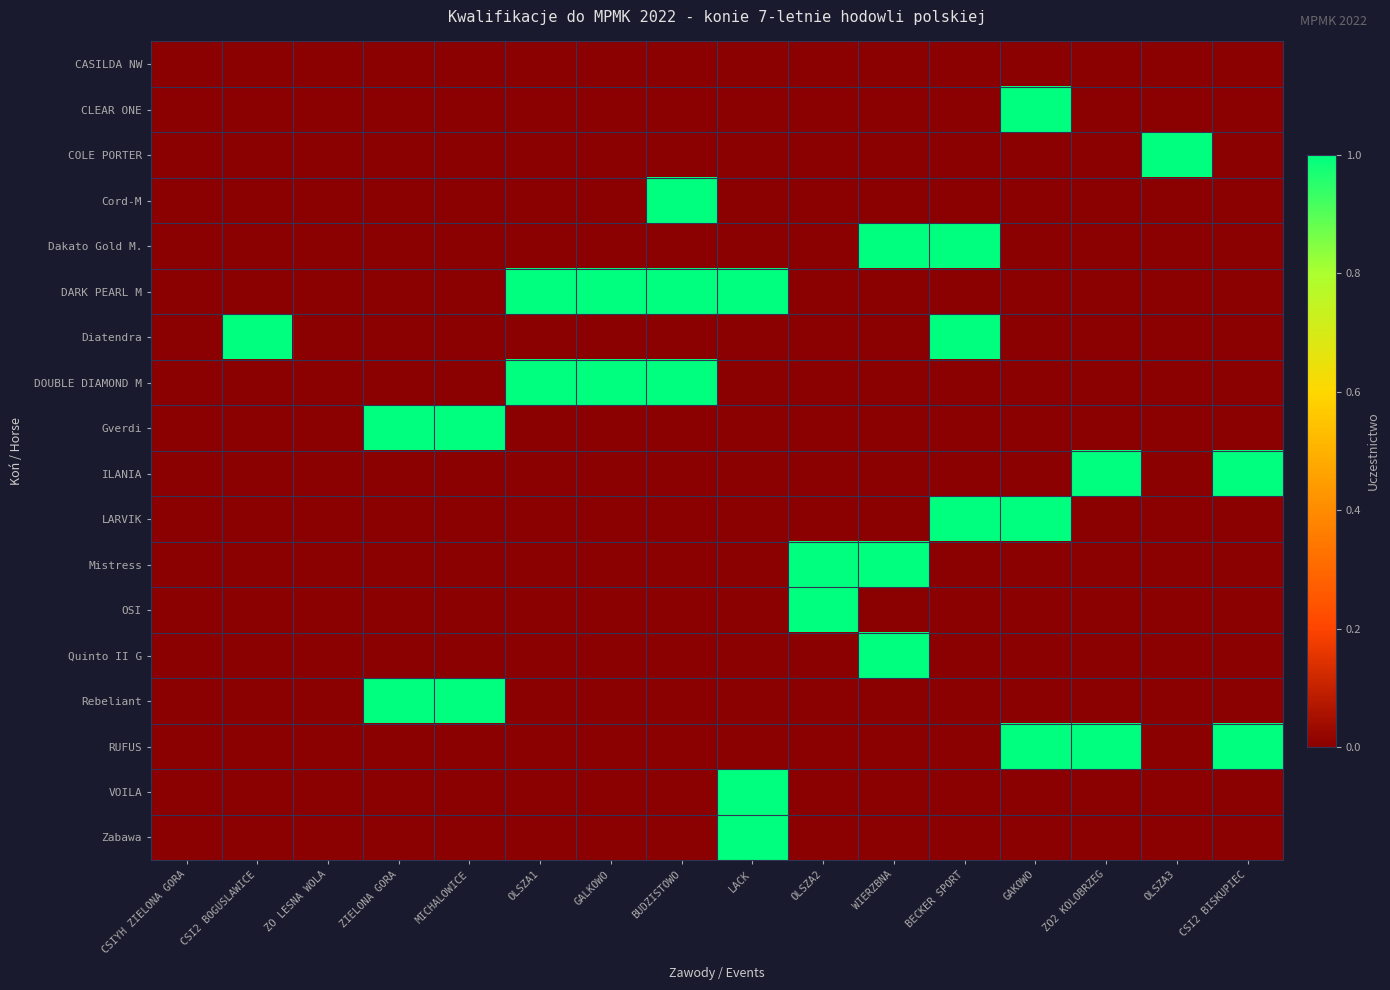

Between ZO2 KOLOBRZEG and CSI2 BOGUSLAWICE, which is larger?

ZO2 KOLOBRZEG